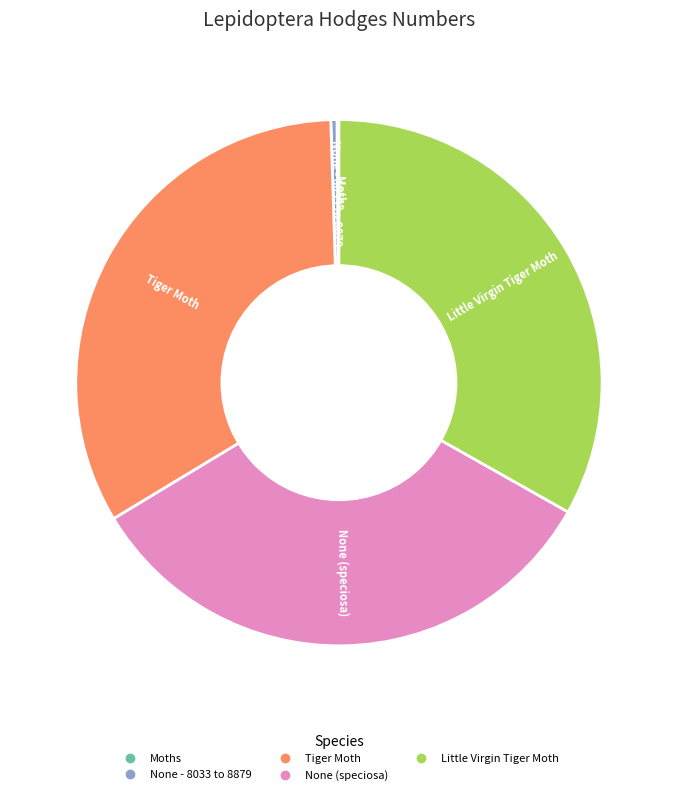

Approximately how many times larger is the value at Little Virgin Tiger Moth compared to None - 8033 to 8879?

87.7